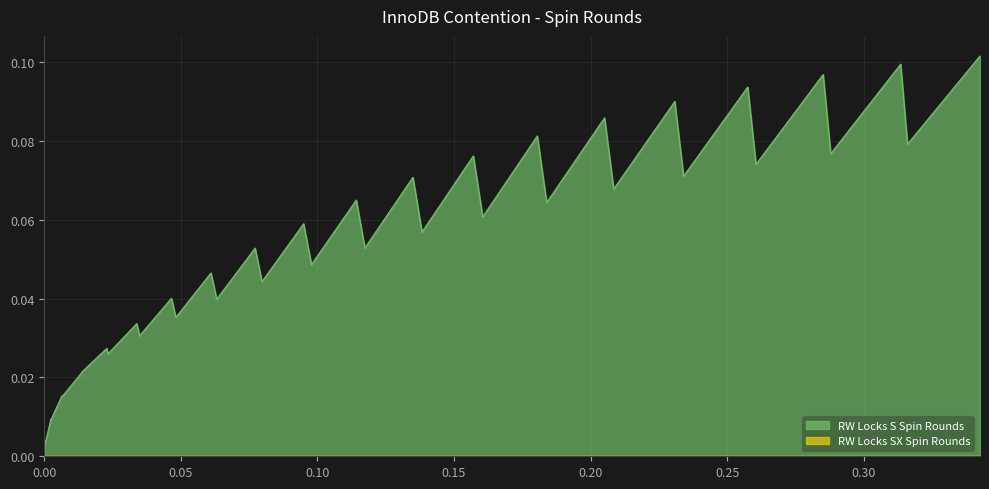

Which series has the largest range (max minus min)?

RW Locks S Spin Rounds